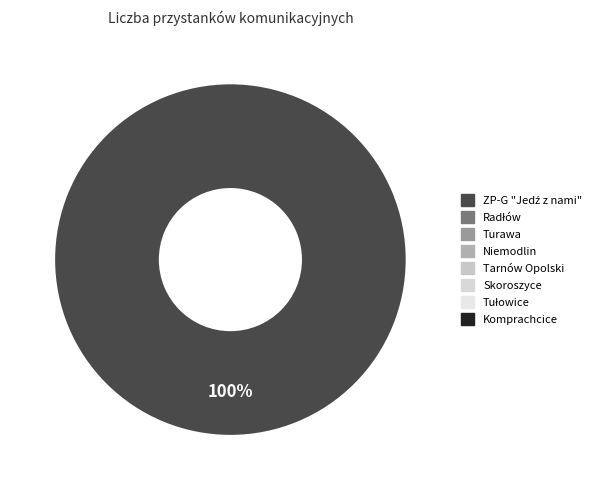

Does any single category account for the majority?

Yes